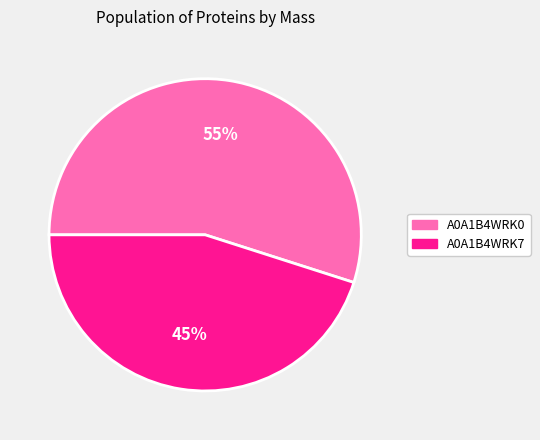

Do A0A1B4WRK7 and A0A1B4WRK0 together represent more than half of the pie?

Yes